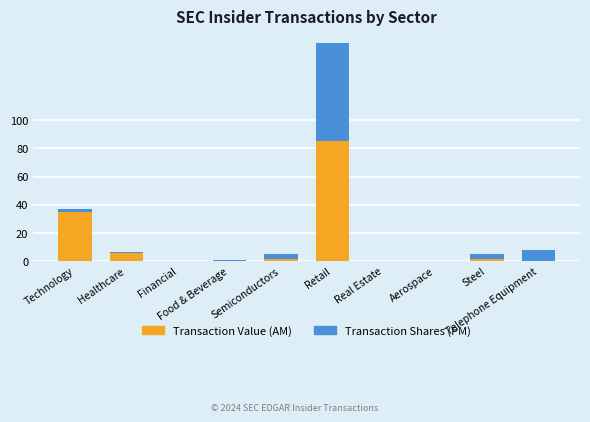

What is the maximum value for Transaction Value (AM)?

85.0